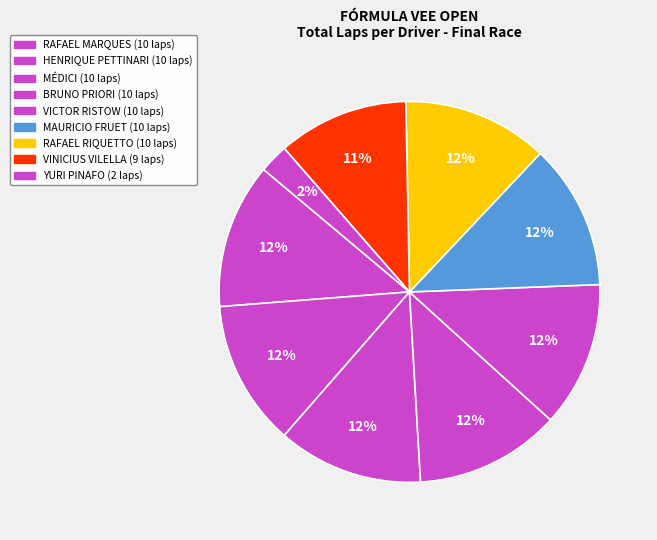

What portion of the pie excludes VICTOR RISTOW?

87.7%